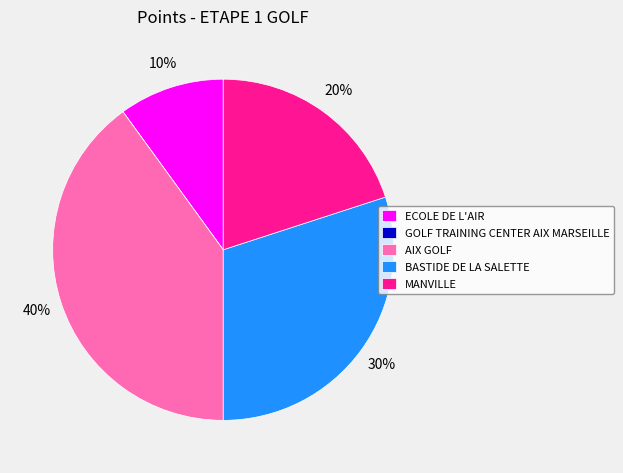

To the nearest percent, what is the difference between the AIX GOLF and MANVILLE slice percentages?

20%